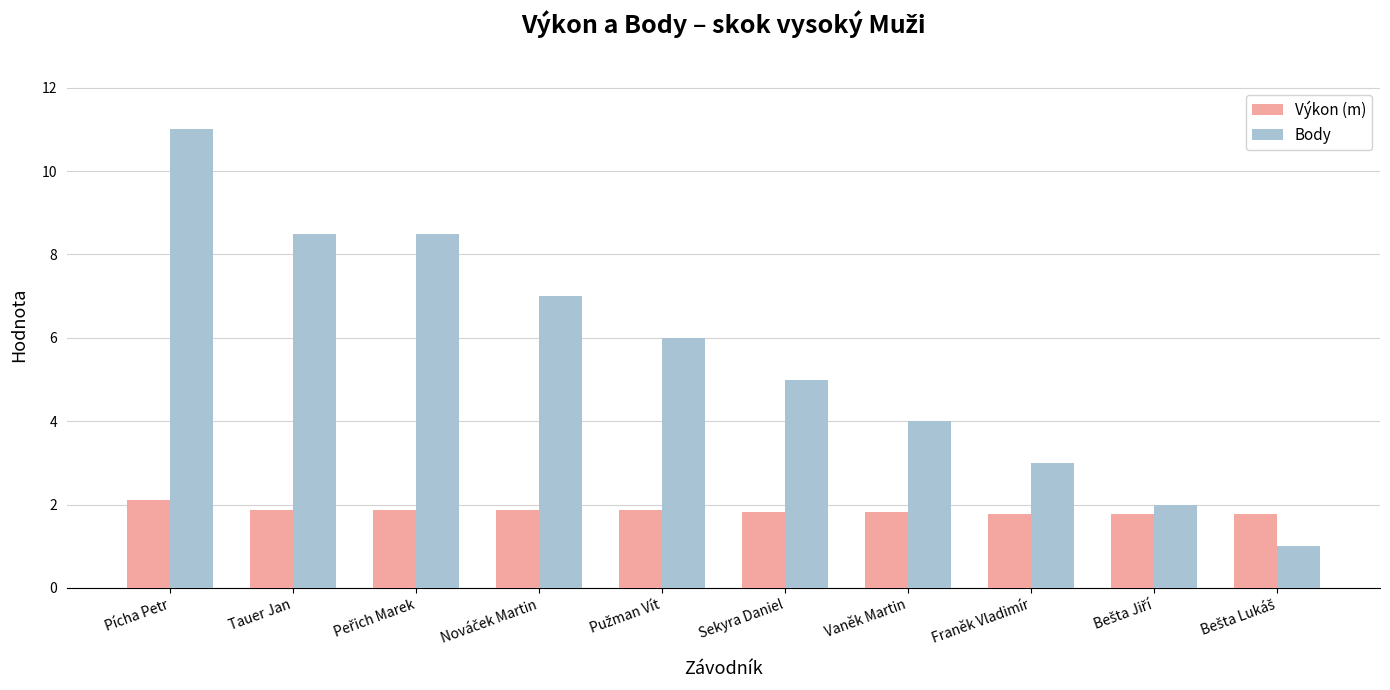

The value of Výkon (m) at Sekyra Daniel is 1.8. True or false?

True